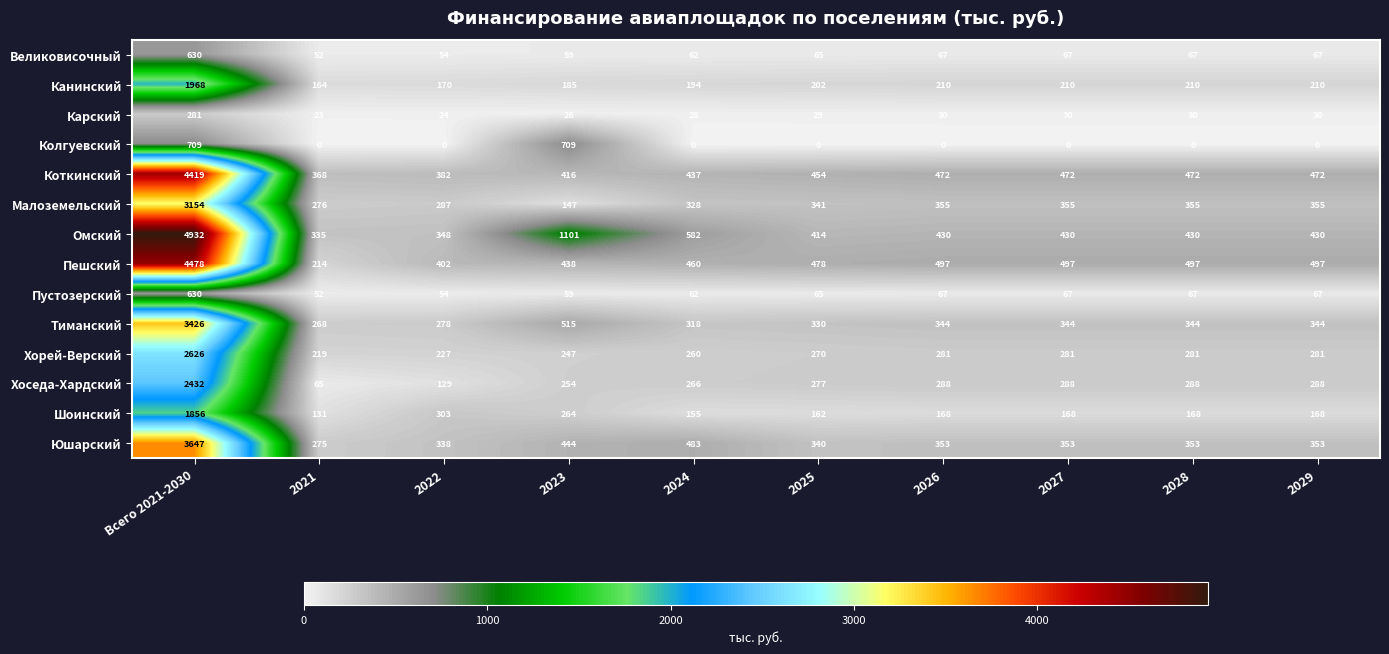

Which category has the highest value across all series?

Всего 2021-2030